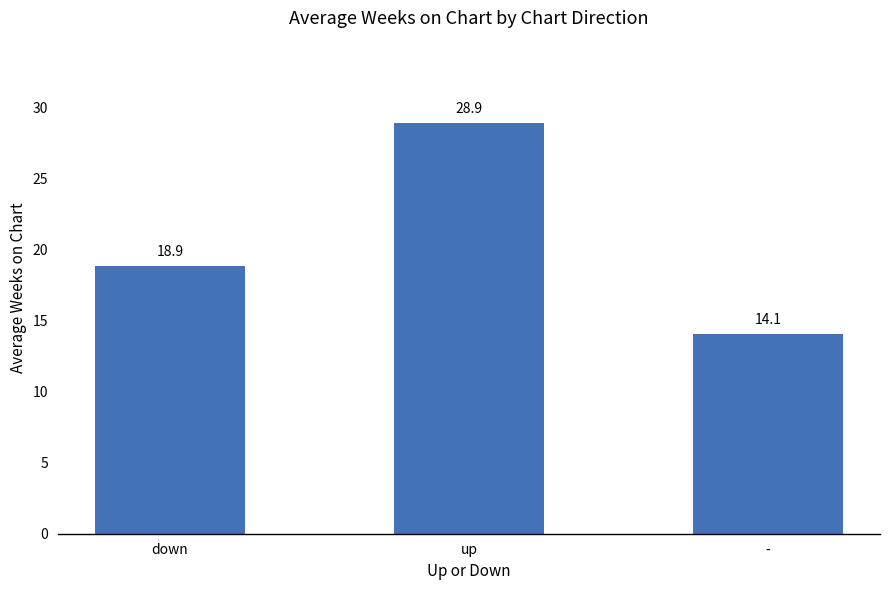

What is the difference between the second highest and minimum values?

4.8